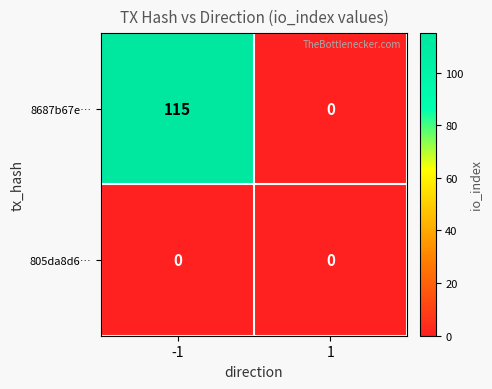

What is the greatest value displayed?

115